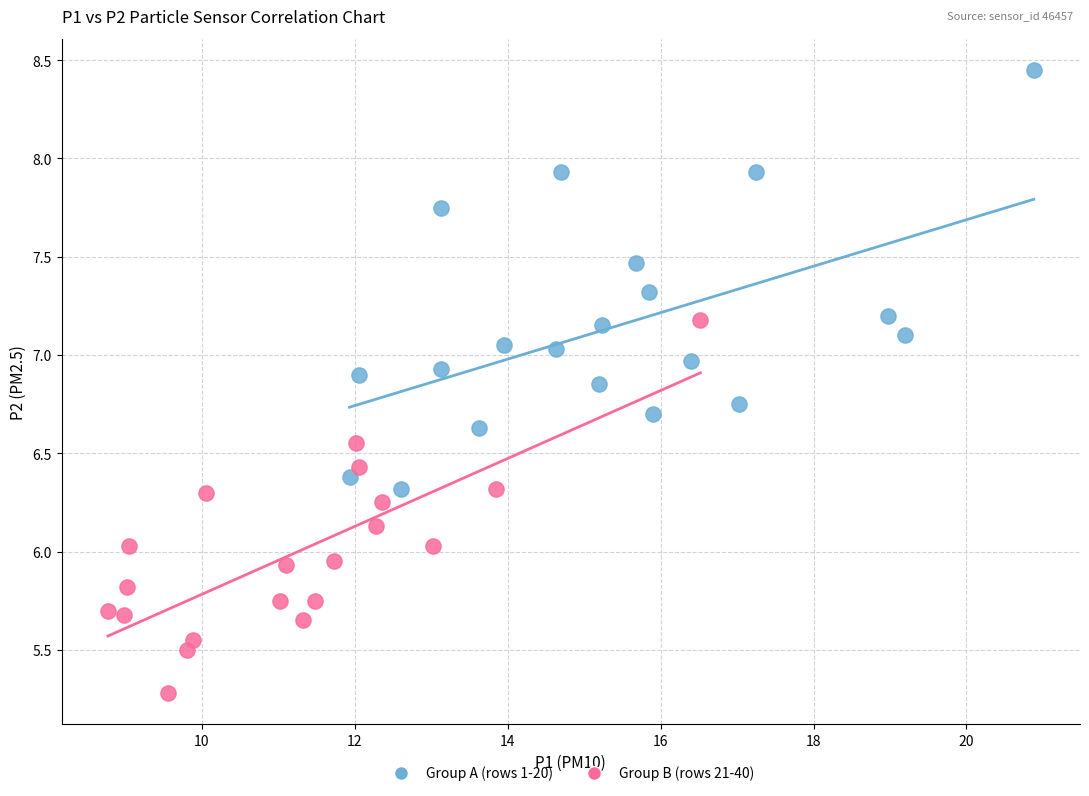

Which series has the largest Y range (max minus min)?

Group A (rows 1-20)